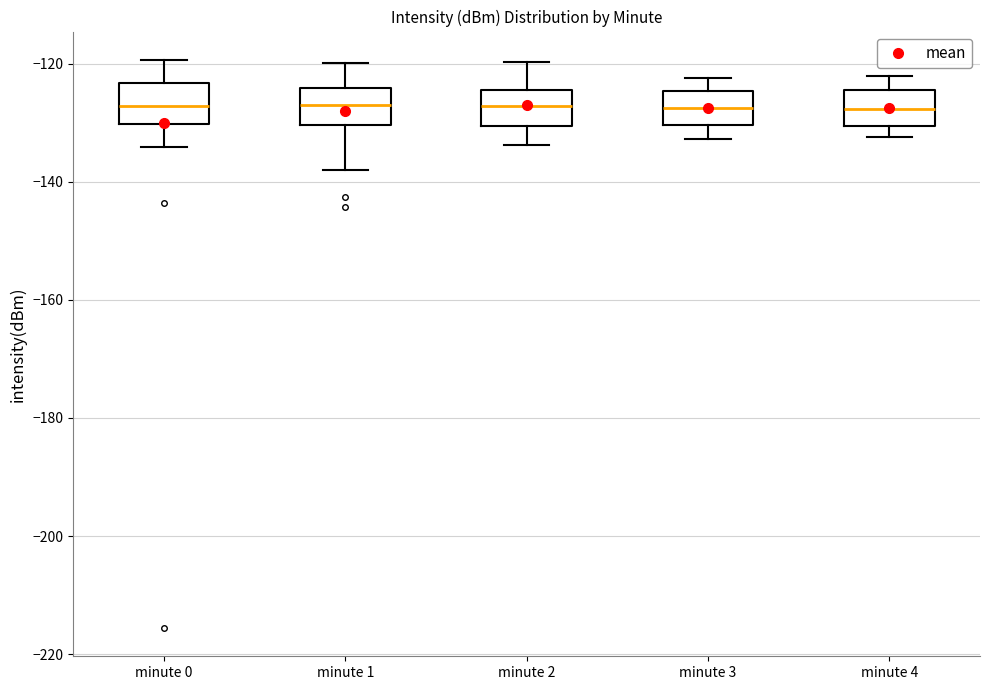

Reading left to right, transcribe this box plot: for each box, give where its median line is, the range the box spans, and where its two whiskers end, as read against the y-axis. The values are not printed on the chart, so give them approximately, as read against the axis.

minute 0: median -128, box -130 to -124, whiskers -134 to -120
minute 1: median -126, box -130 to -124, whiskers -138 to -120
minute 2: median -128, box -130 to -124, whiskers -134 to -120
minute 3: median -128, box -130 to -124, whiskers -132 to -122
minute 4: median -128, box -130 to -124, whiskers -132 to -122